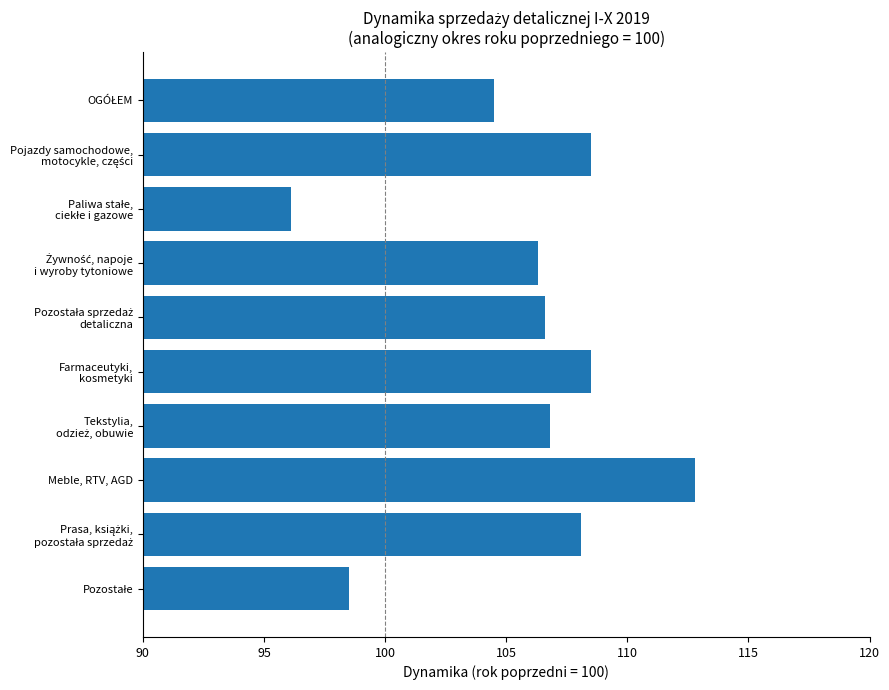

What is the minimum value shown in the chart?

96.1